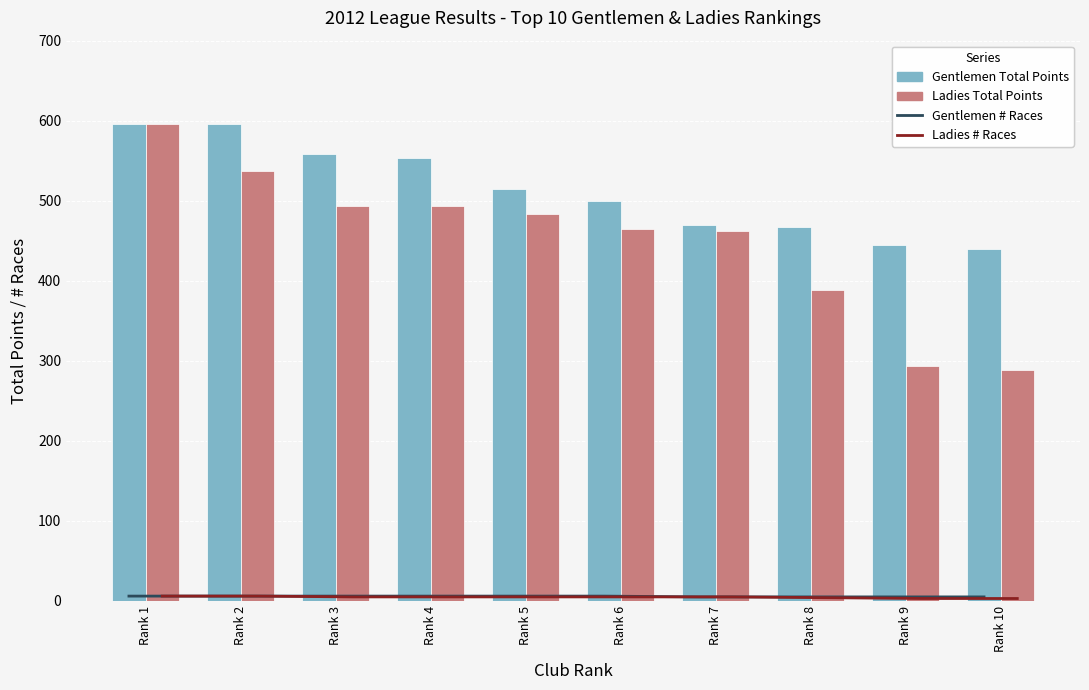

Is the value of Gentlemen # Races at Rank 8 greater than the value of Ladies Total Points at Rank 10?

No